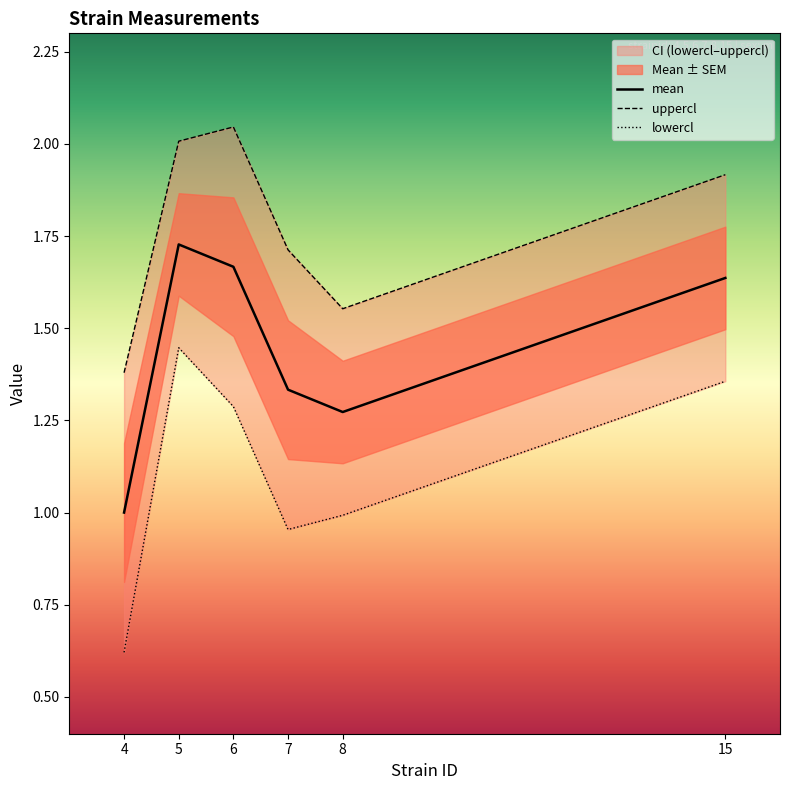

The value of mean at 6 is 0.4. True or false?

False